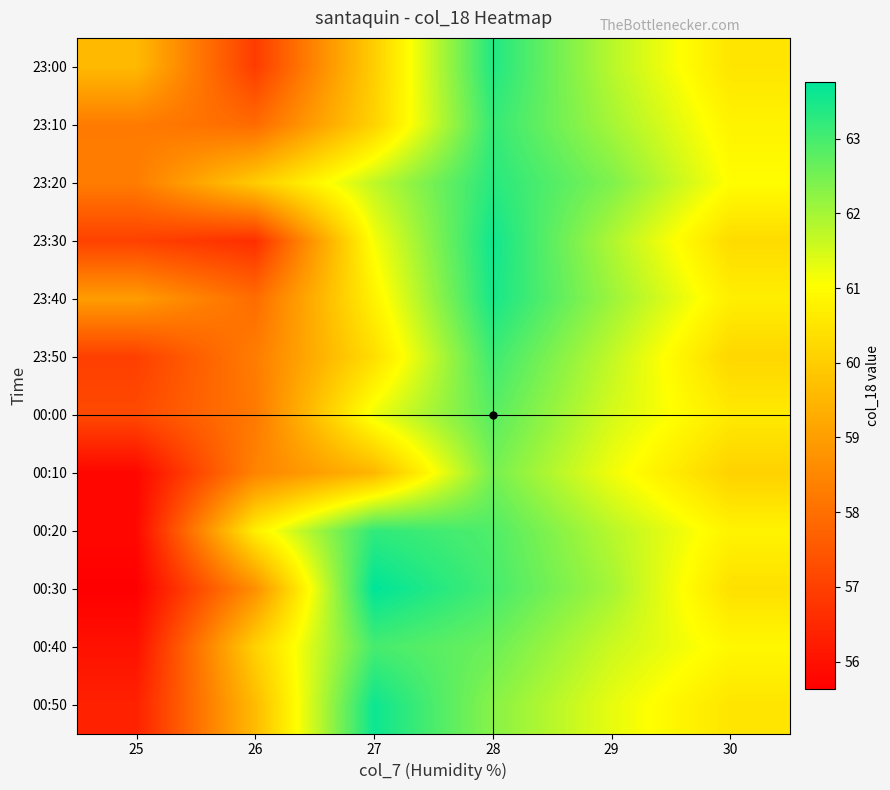

What is the spread (max minus min) of values at 27?

4.2